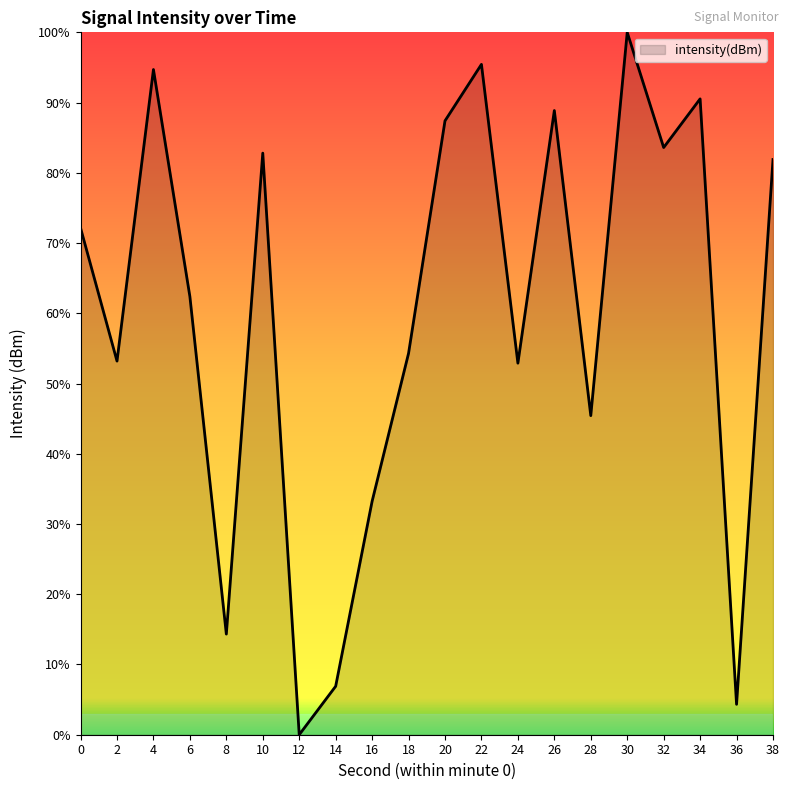

Which category has the highest value across all series?

30